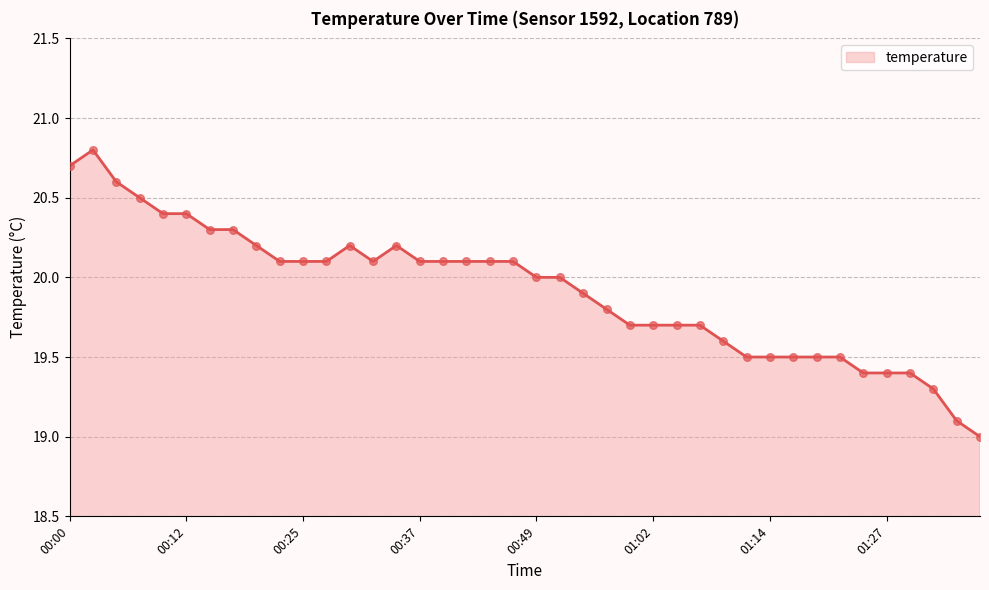

What is the maximum value shown in the chart?

20.8